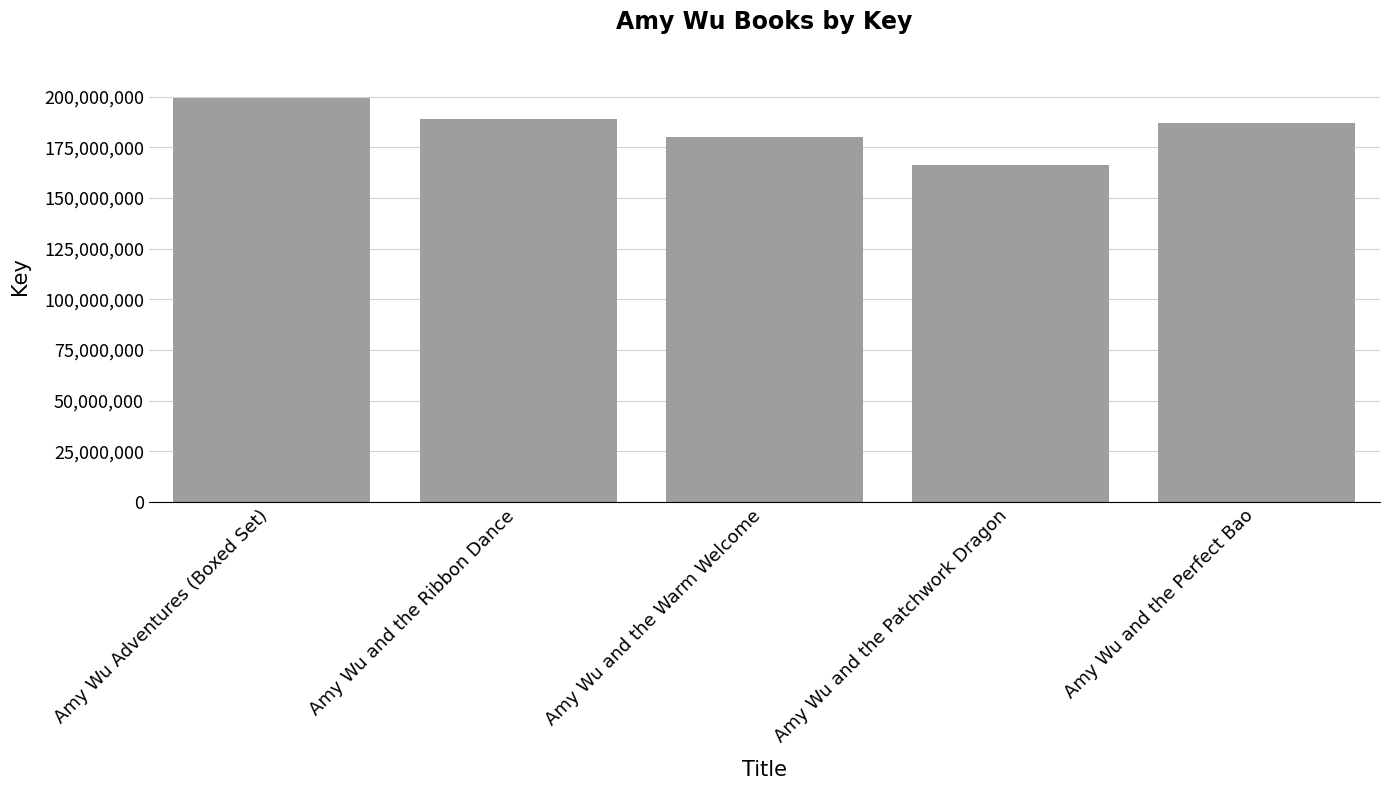

What is the difference between the values at Amy Wu and the Ribbon Dance and Amy Wu Adventures (Boxed Set)?

10340587